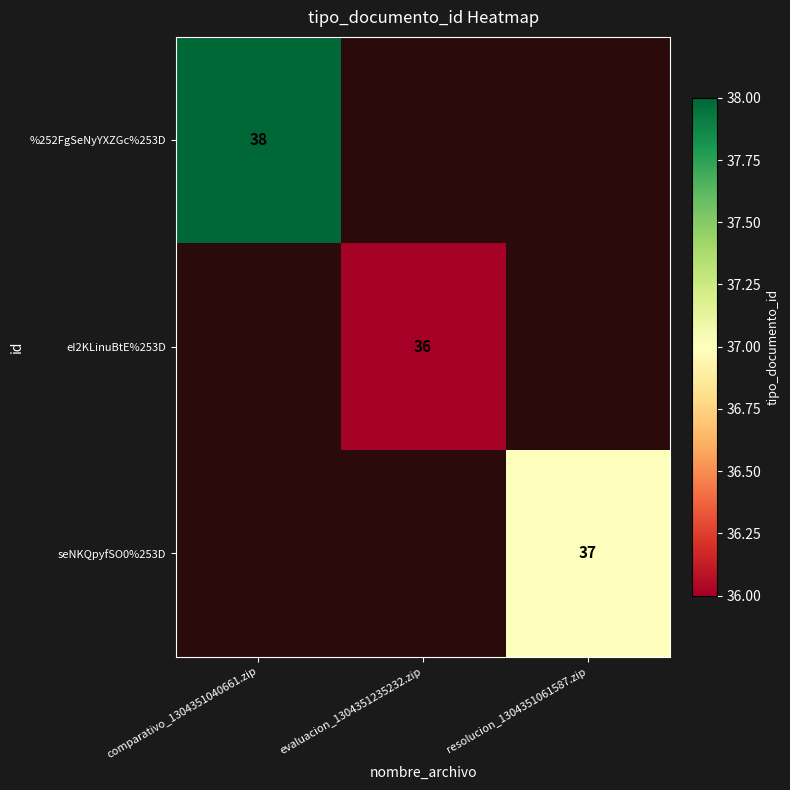

Is the value of %252FgSeNyYXZGc%253D at comparativo_1304351040661.zip greater than the value of eI2KLinuBtE%253D at evaluacion_1304351235232.zip?

Yes